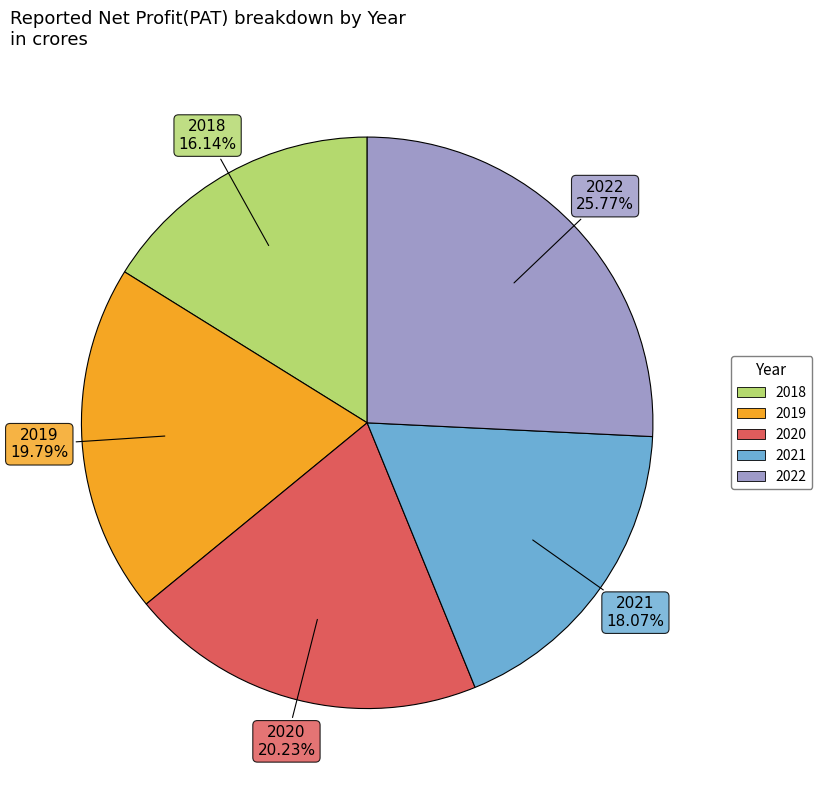

To the nearest percent, what is the combined percentage of 2021 and 2018?

34%